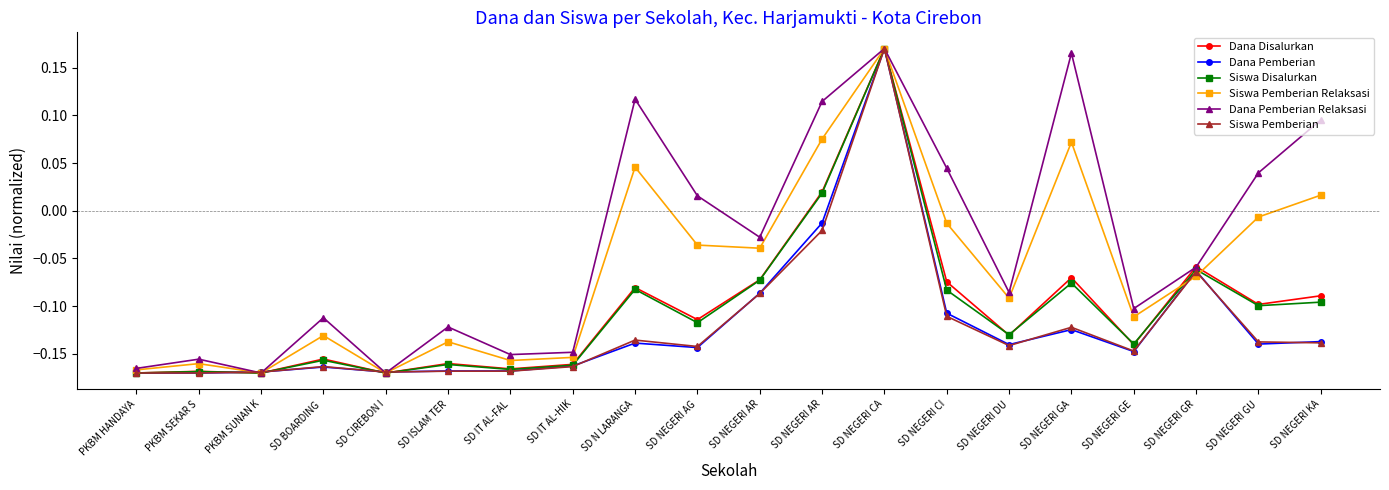

What are all the series names shown in the legend?

Dana Disalurkan, Dana Pemberian, Siswa Disalurkan, Siswa Pemberian Relaksasi, Dana Pemberian Relaksasi, Siswa Pemberian